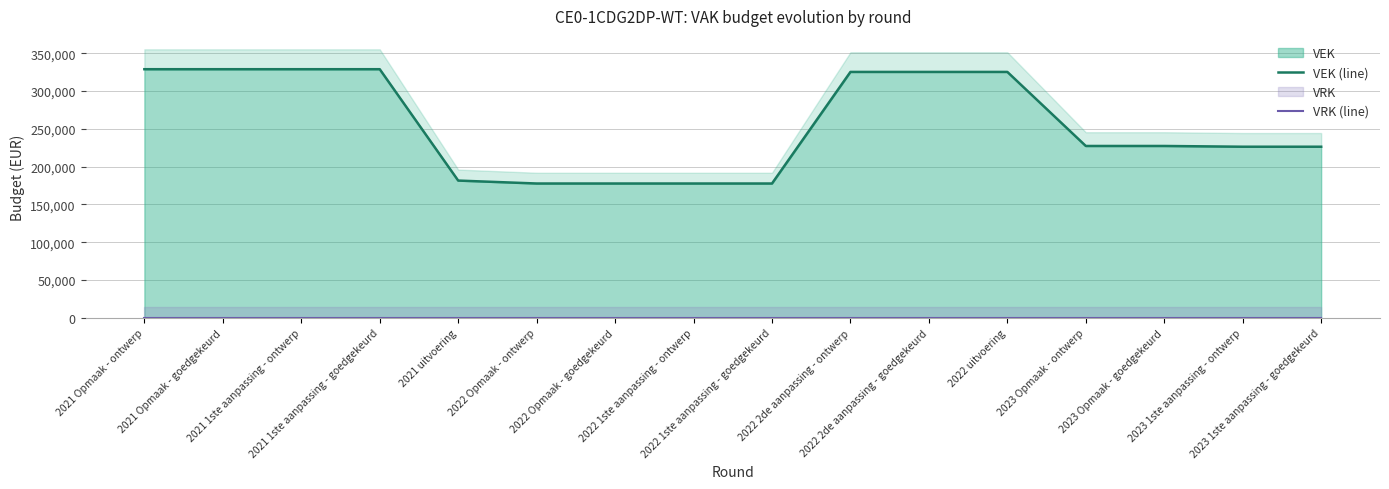

Reading right to left, list all the values displayed in this chart.

VEK (line): 226430	226430	227423	227423	325409	325409	325409	177761	177761	177761	177761	181641	329000	329000	329000	329000
VRK (line): 0	0	0	0	0	0	0	0	0	0	0	0	0	0	0	0